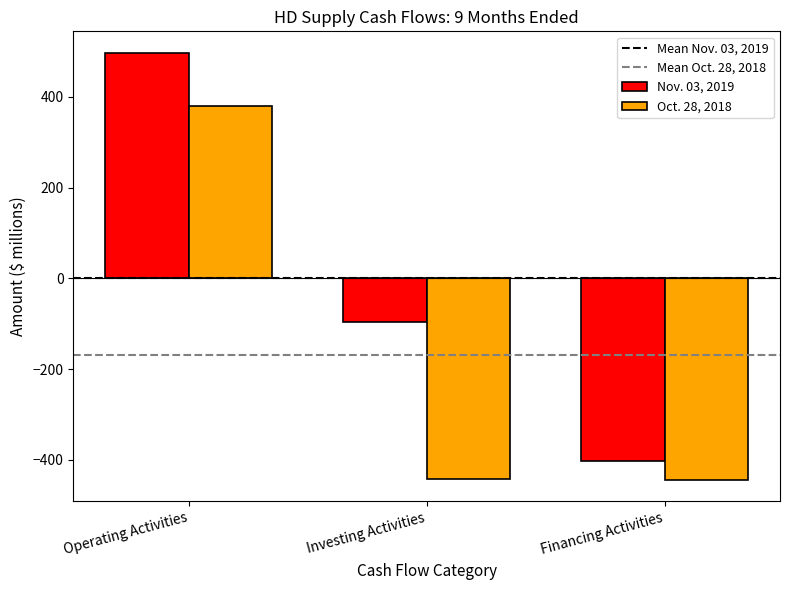

What position from the left is Operating Activities?

1